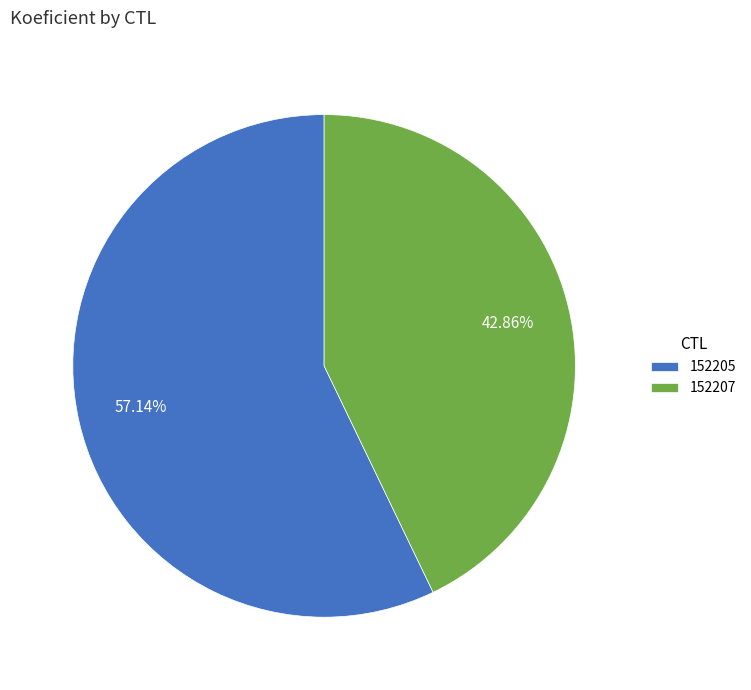

Is the sum of 152205 and 152207 greater than half?

Yes